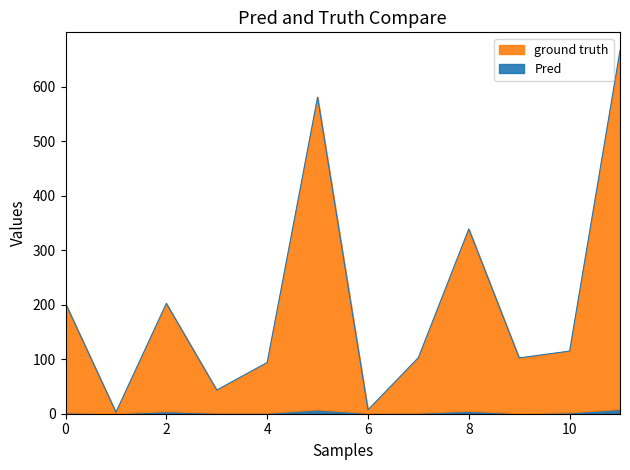

How many interior local peaks does the Pred series have?

3